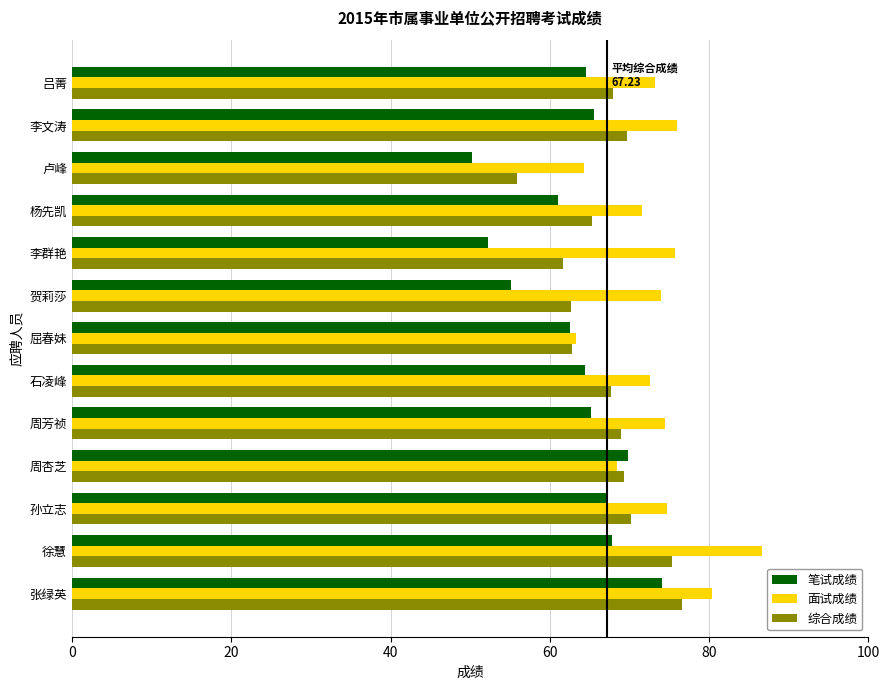

List the series in order of their overall mean, highest first.

面试成绩, 综合成绩, 笔试成绩